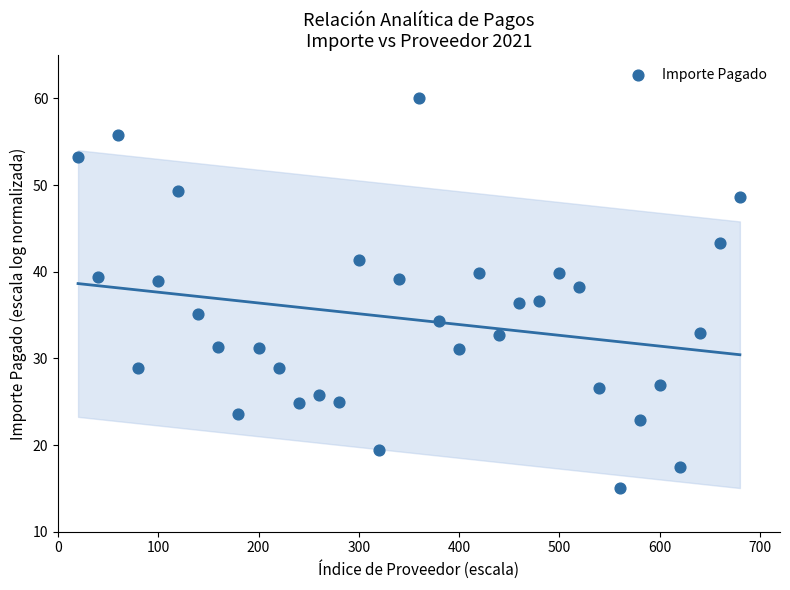

What is the range of Y values (max minus min)?

45.0